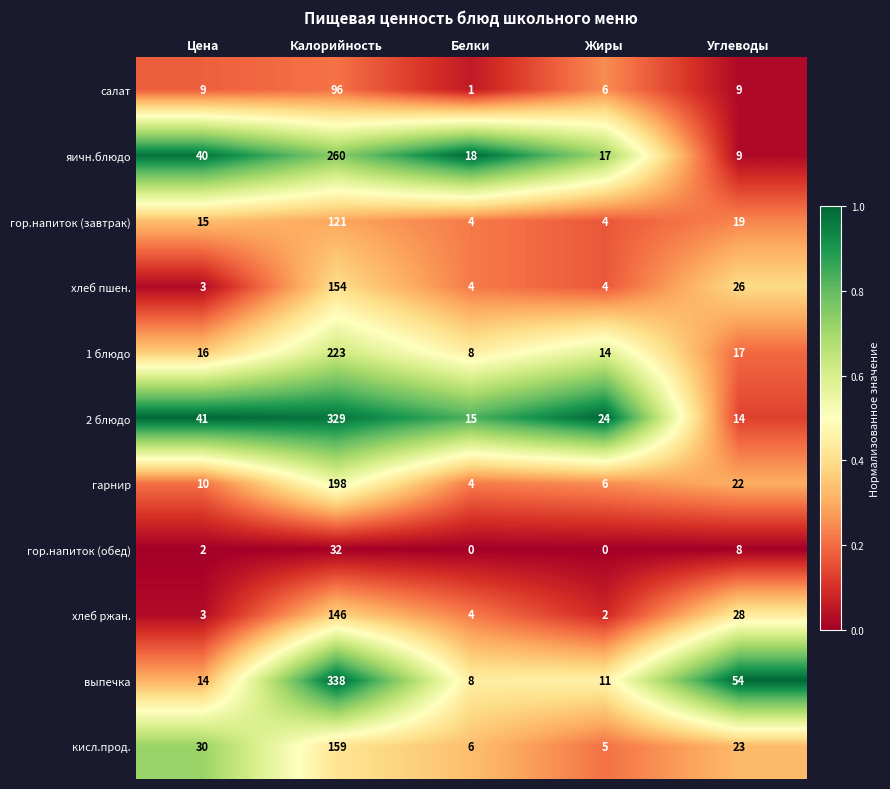

At Калорийность, list the series in order from smallest to largest.

гор.напиток (обед), салат, гор.напиток (завтрак), хлеб ржан., хлеб пшен., кисл.прод., гарнир, 1 блюдо, яичн.блюдо, 2 блюдо, выпечка